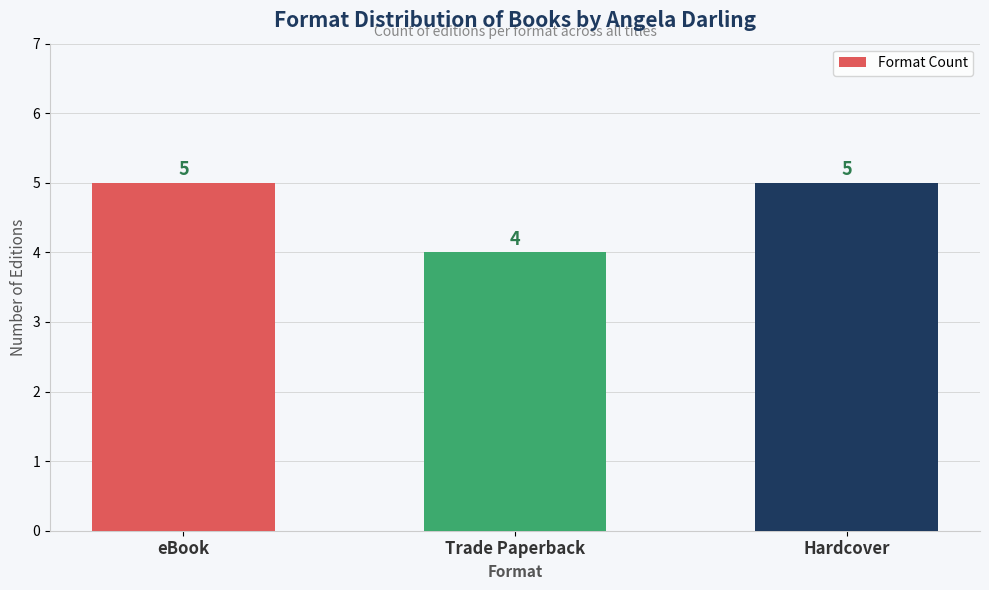

What is the difference between the values at Hardcover and Trade Paperback?

1